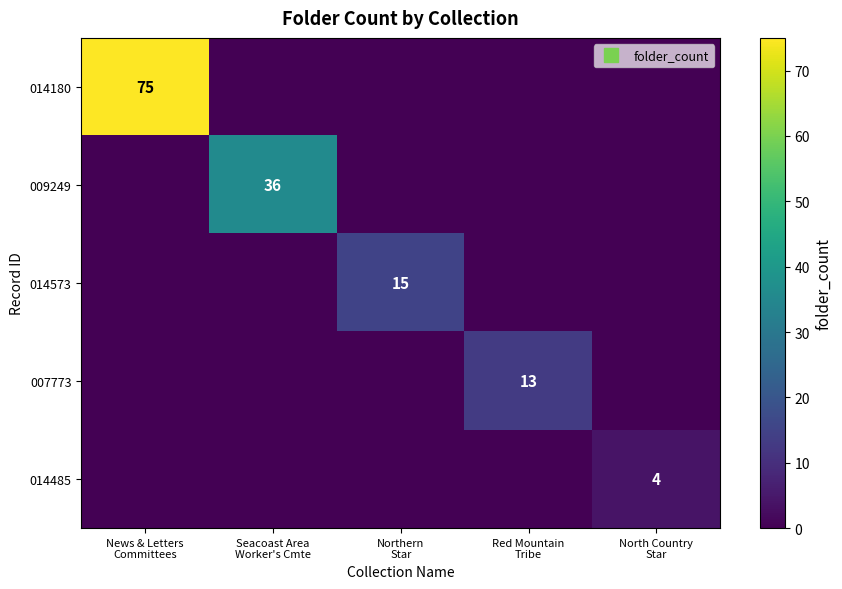

Which series changed the most between News & Letters Committees and North Country Star?

014180